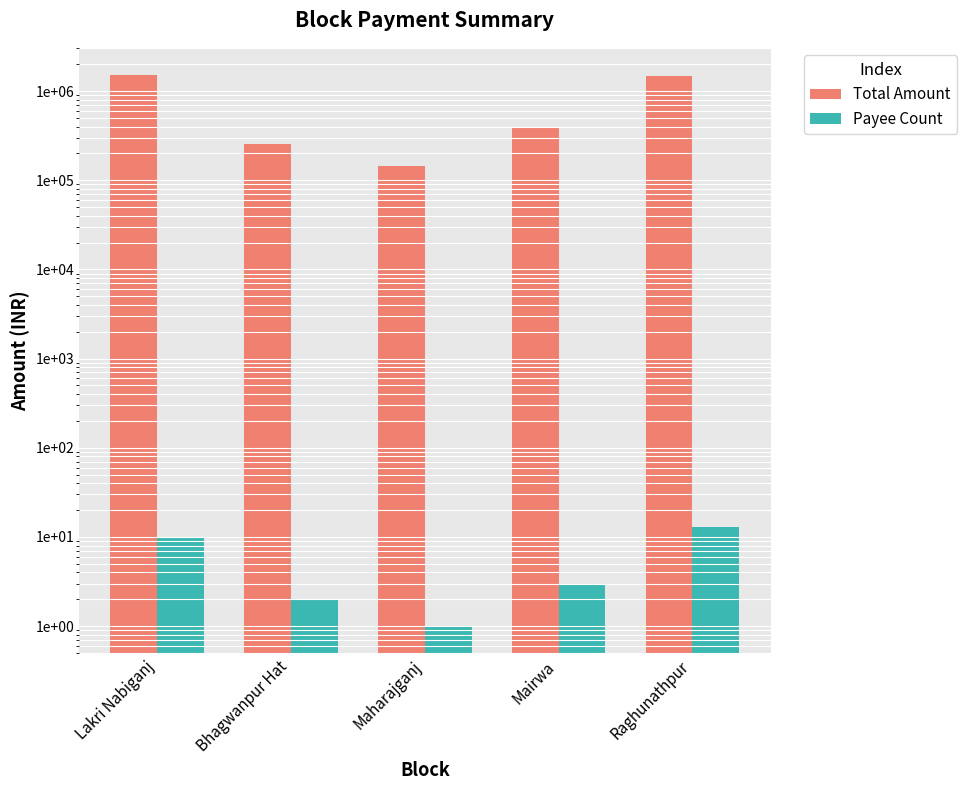

Reading right to left, transcribe all the data shown in this chart.

Total Amount: 1458273	385304	145414	255450	1498724
Payee Count: 13	3	1	2	10